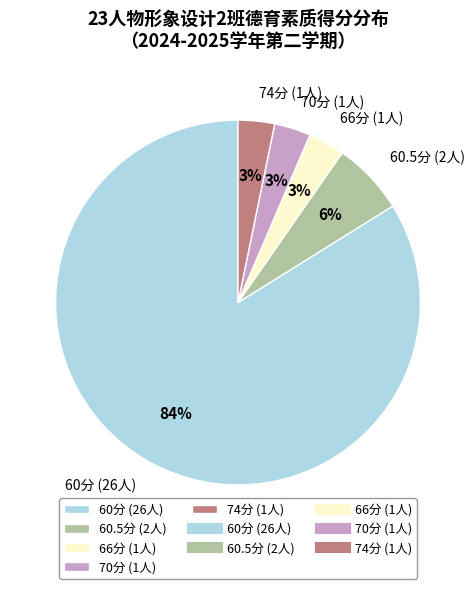

What is the largest slice in the pie chart?

60分 (26人)